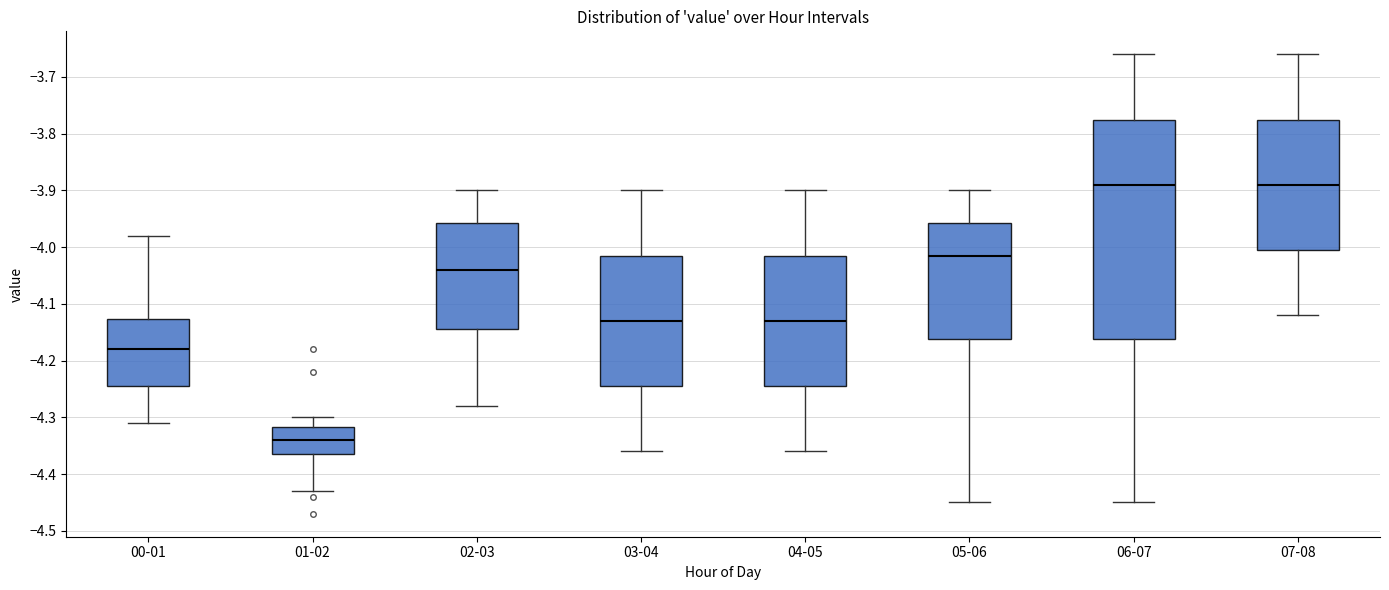

Where is the lower edge of the box for 07-08 on the y-axis? The values are not printed on the chart, so give them approximately, as read against the axis.

-4.00